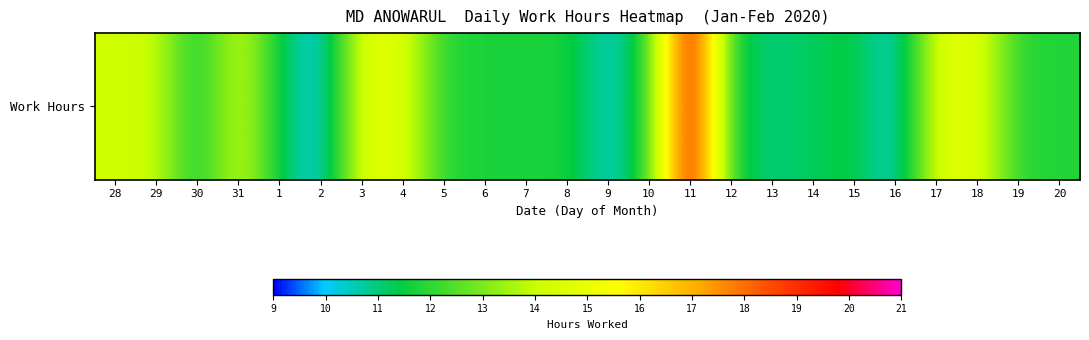

List the labels in order of value, smallest first.

2, 16, 9, 13, 14, 30, 12, 1, 15, 7, 6, 5, 8, 19, 20, 10, 29, 28, 31, 17, 4, 18, 3, 11